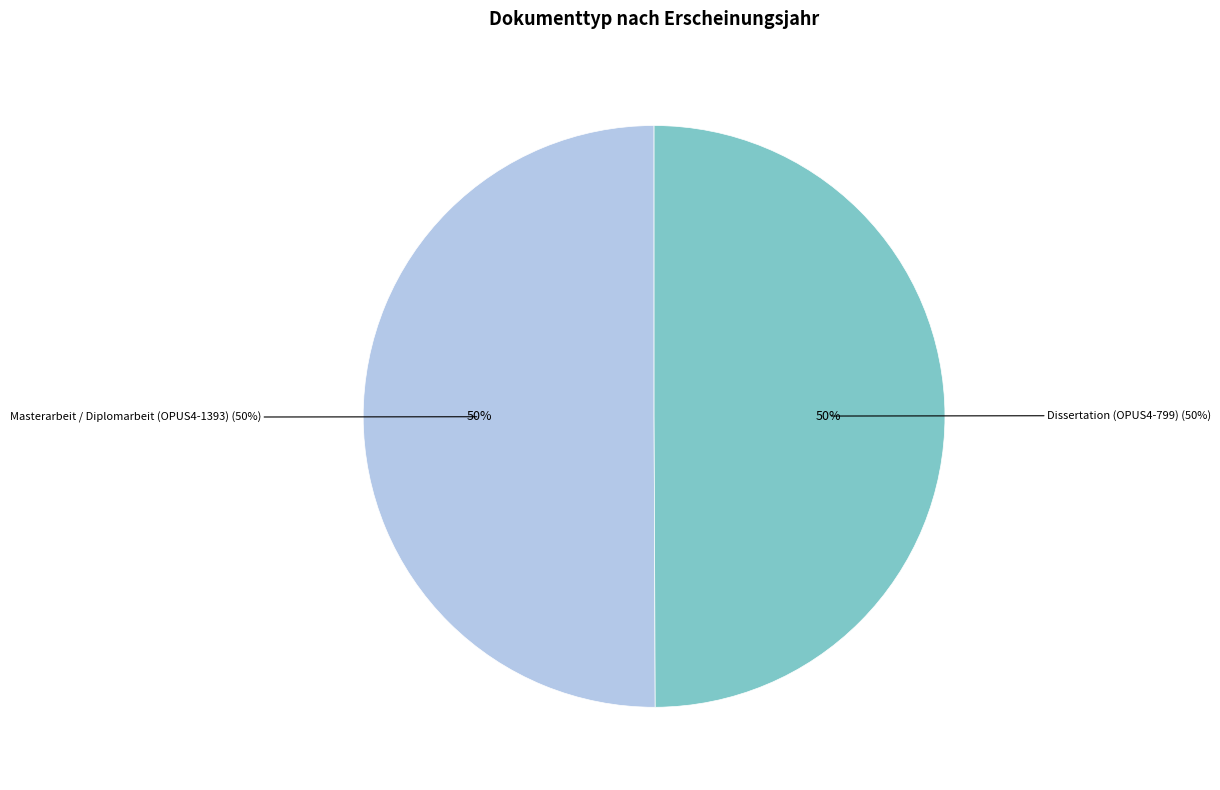

To the nearest percent, what portion does Masterarbeit / Diplomarbeit (OPUS4-1393) represent?

50%